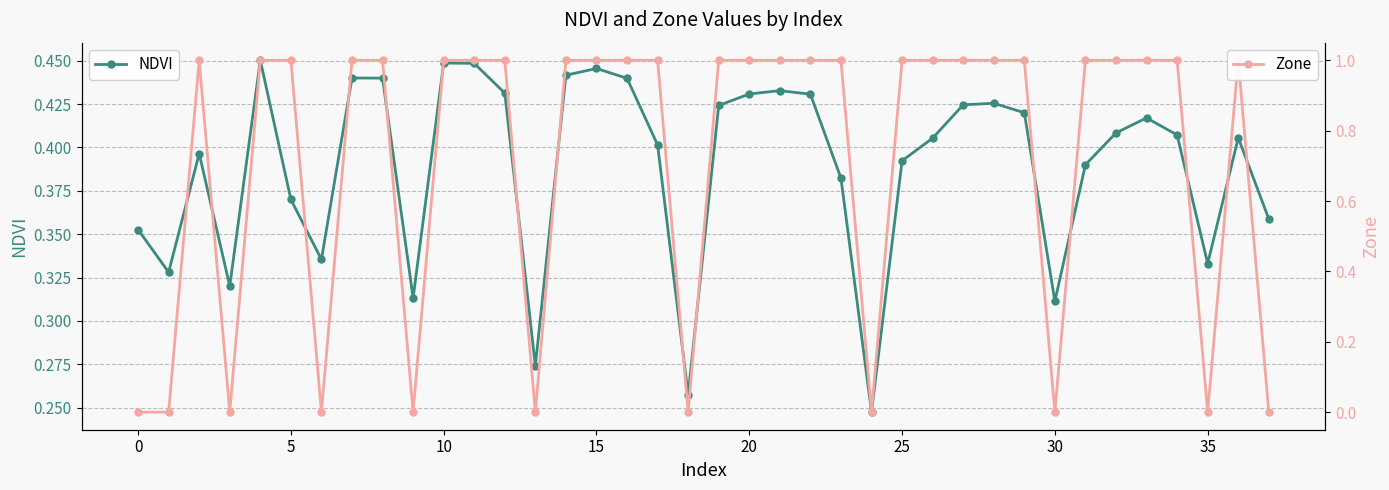

What is the total value across all series at 23?

1.4